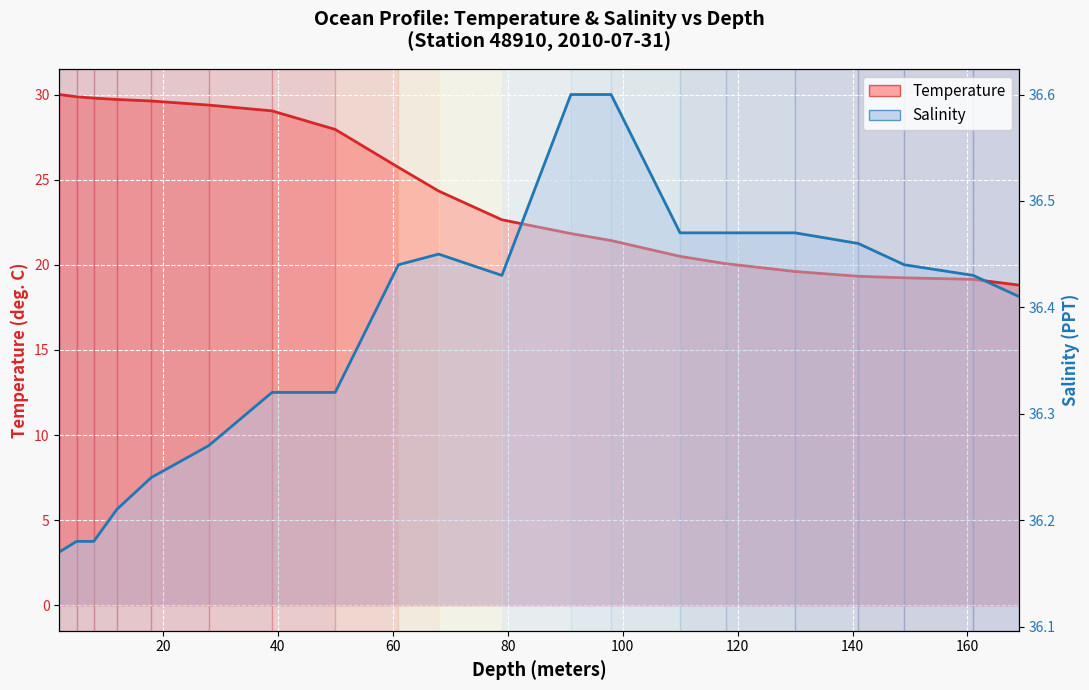

True or false: Salinity (line) has a value of 24.6 at 14.

False